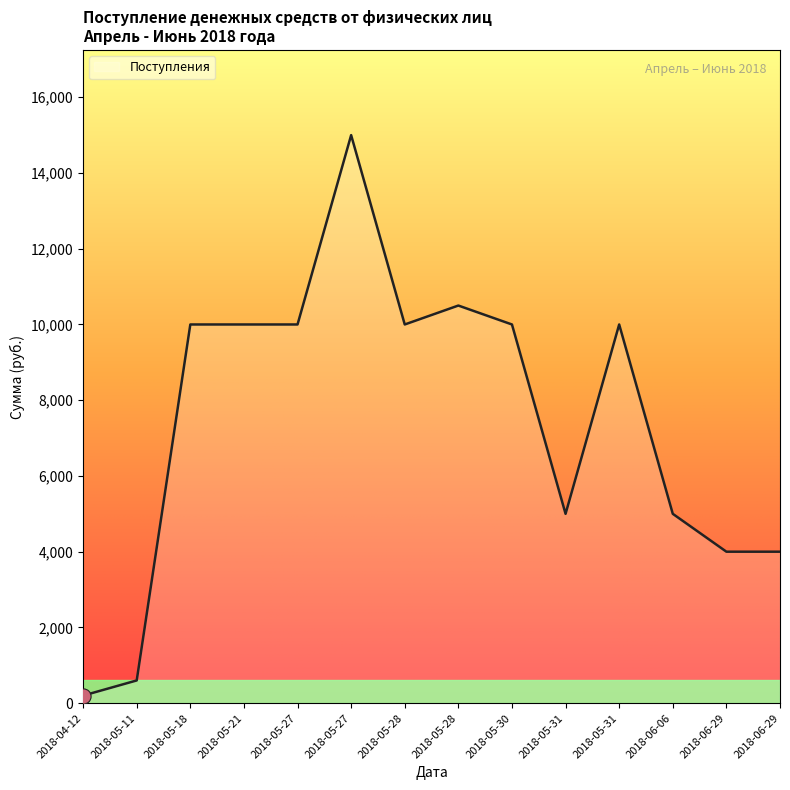

Between 2018-06-06 and 2018-06-29, which is larger?

2018-06-06